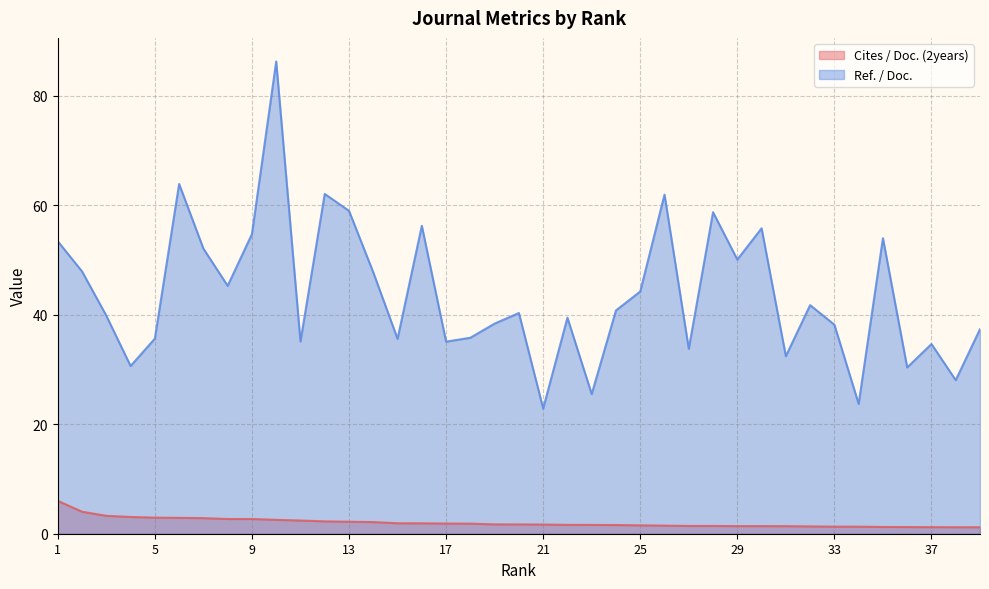

Between 5 and 16, which series saw the biggest shift?

Ref. / Doc.